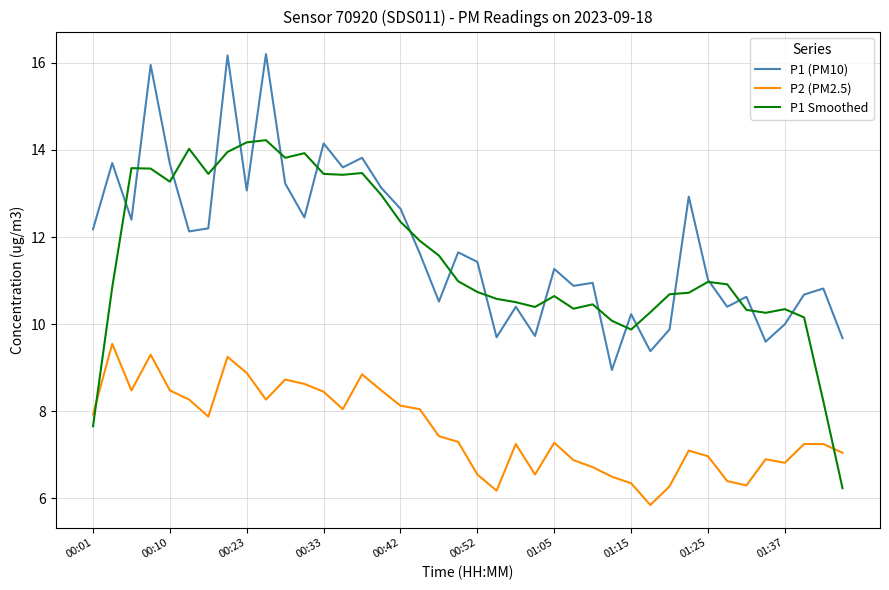

True or false: P1 (PM10) and P2 (PM2.5) intersect in this chart.

False